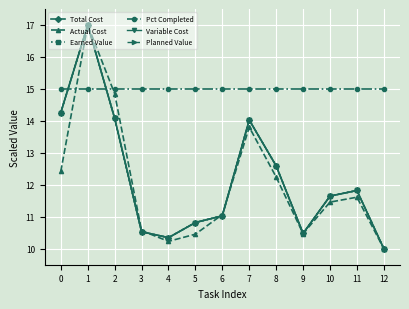

What is the average value of the Pct Completed series?

15.0